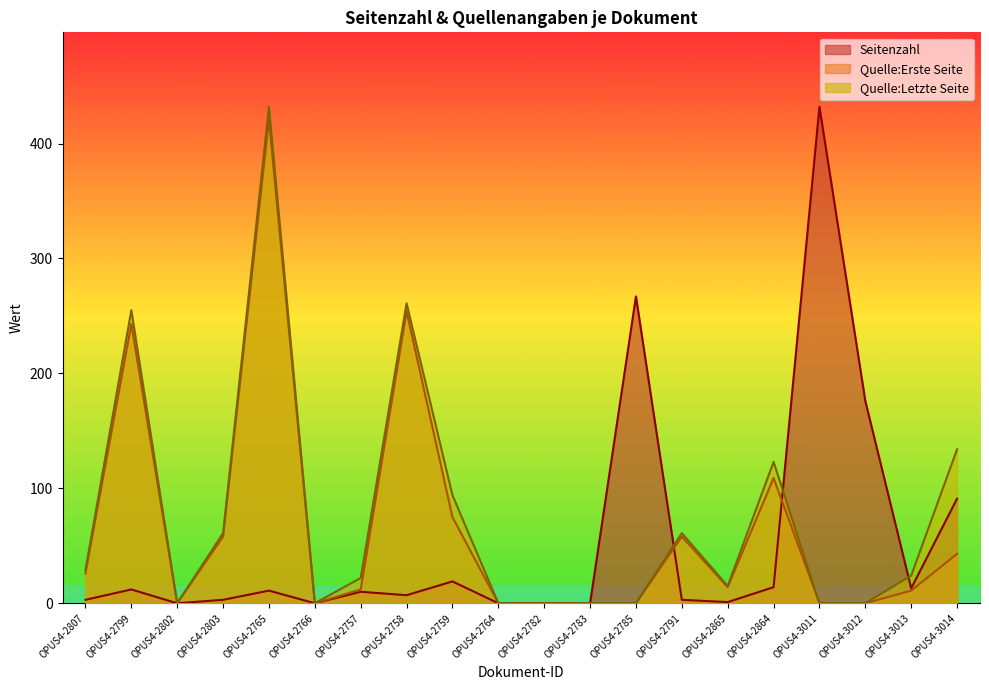

At which category is the sum across all series the highest?

OPUS4-2765